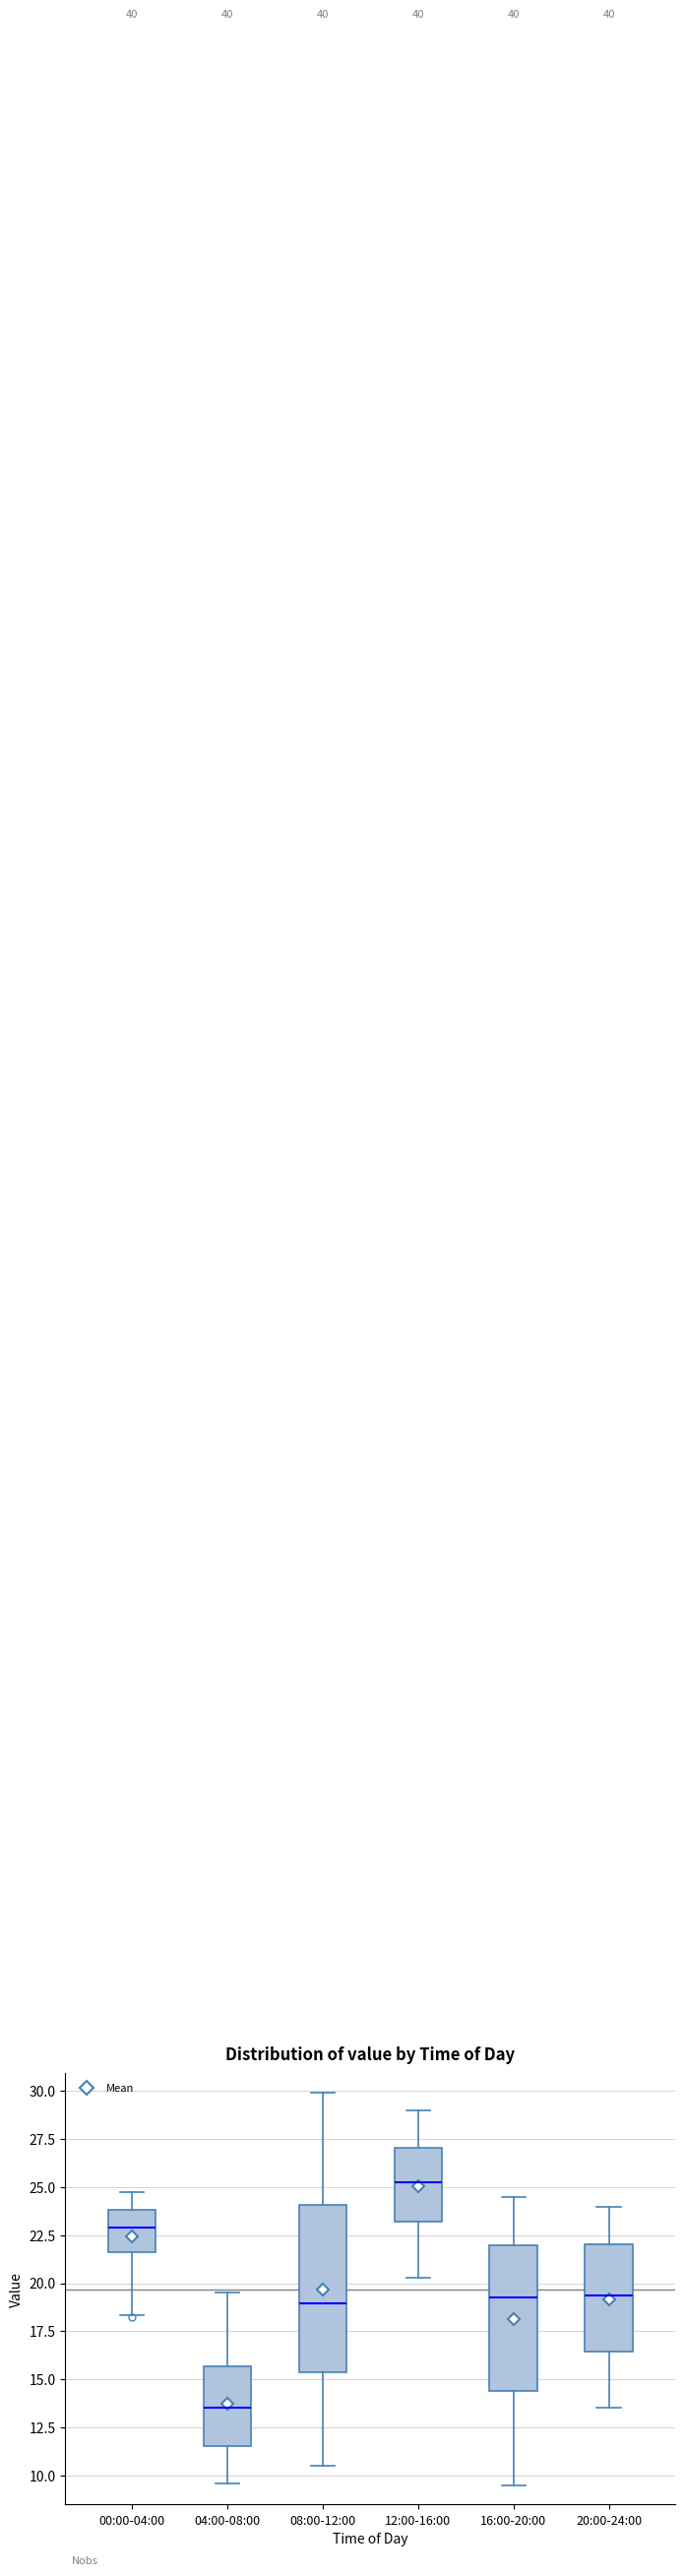

Reading left to right, transcribe this box plot: for each box, give where its median line is, the range the box spans, and where its two whiskers end, as read against the y-axis. The values are not printed on the chart, so give them approximately, as read against the axis.

00:00-04:00: median 23.0, box 21.5 to 24.0, whiskers 18.5 to 24.5
04:00-08:00: median 13.5, box 11.5 to 15.5, whiskers 9.5 to 19.5
08:00-12:00: median 19.0, box 15.5 to 24.0, whiskers 10.5 to 30.0
12:00-16:00: median 25.5, box 23.0 to 27.0, whiskers 20.5 to 29.0
16:00-20:00: median 19.5, box 14.5 to 22.0, whiskers 9.5 to 24.5
20:00-24:00: median 19.5, box 16.5 to 22.0, whiskers 13.5 to 24.0